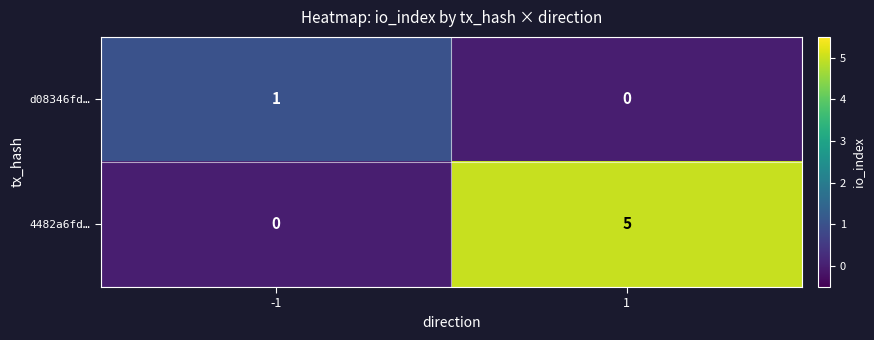

Rank the series by their maximum value, from highest to lowest.

4482a6fd…, d08346fd…